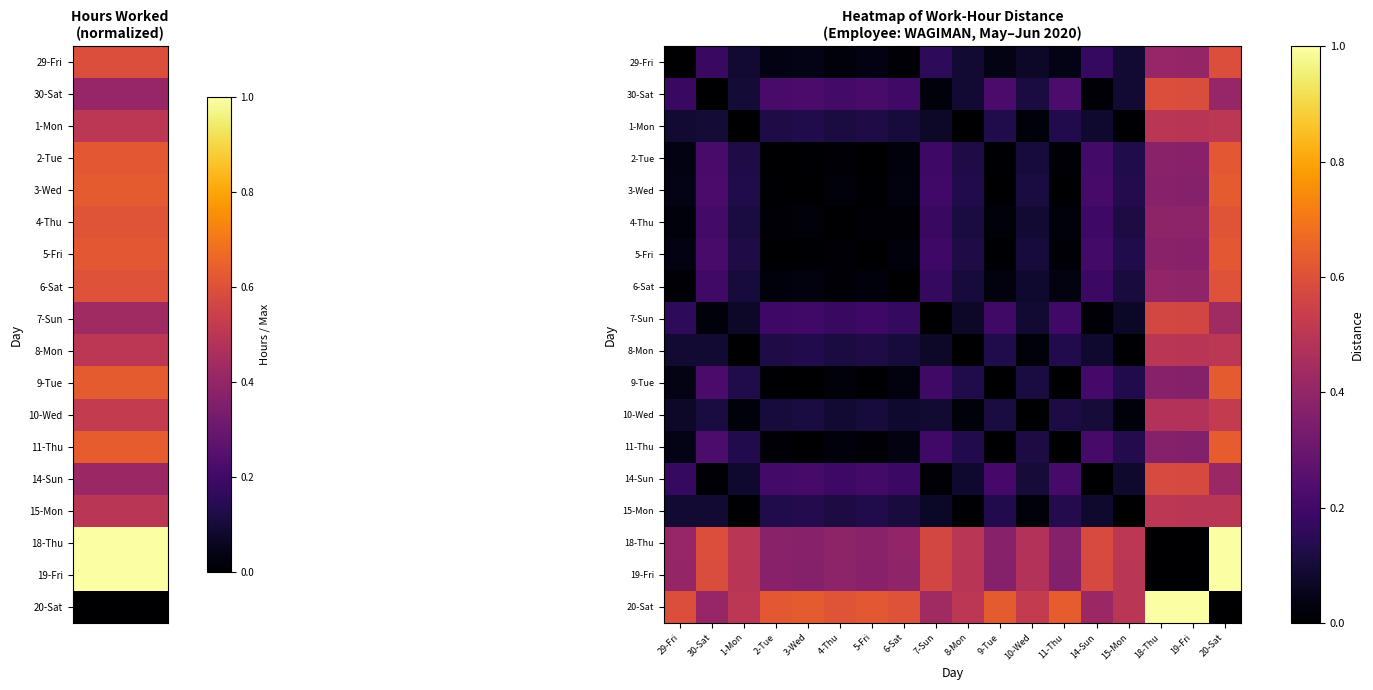

Rank the series at 2-Tue from highest to lowest value.

20-Sat, 18-Thu, 19-Fri, 30-Sat, 14-Sun, 7-Sun, 15-Mon, 8-Mon, 1-Mon, 10-Wed, 29-Fri, 6-Sat, 4-Thu, 11-Thu, 3-Wed, 9-Tue, 5-Fri, 2-Tue